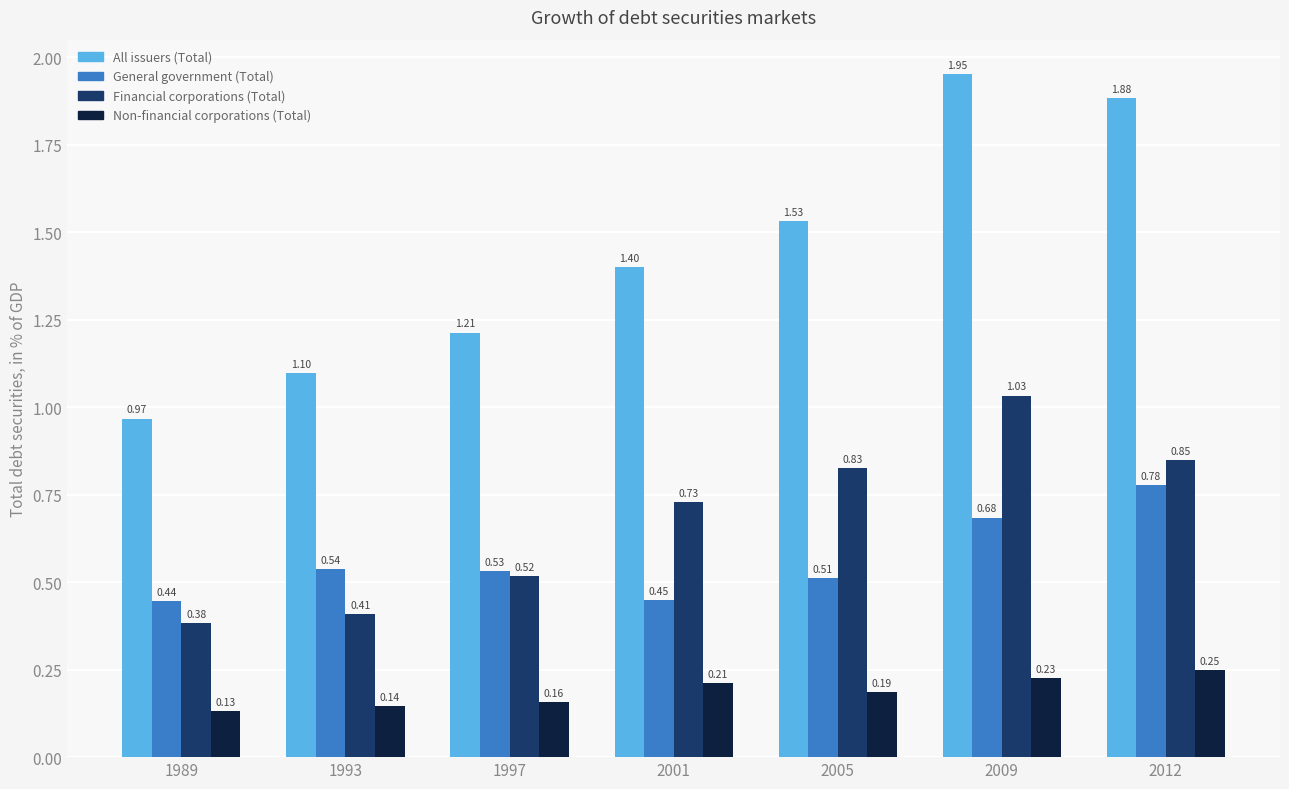

The Financial corporations (Total) series shows 0.2 at 2005. True or false?

False